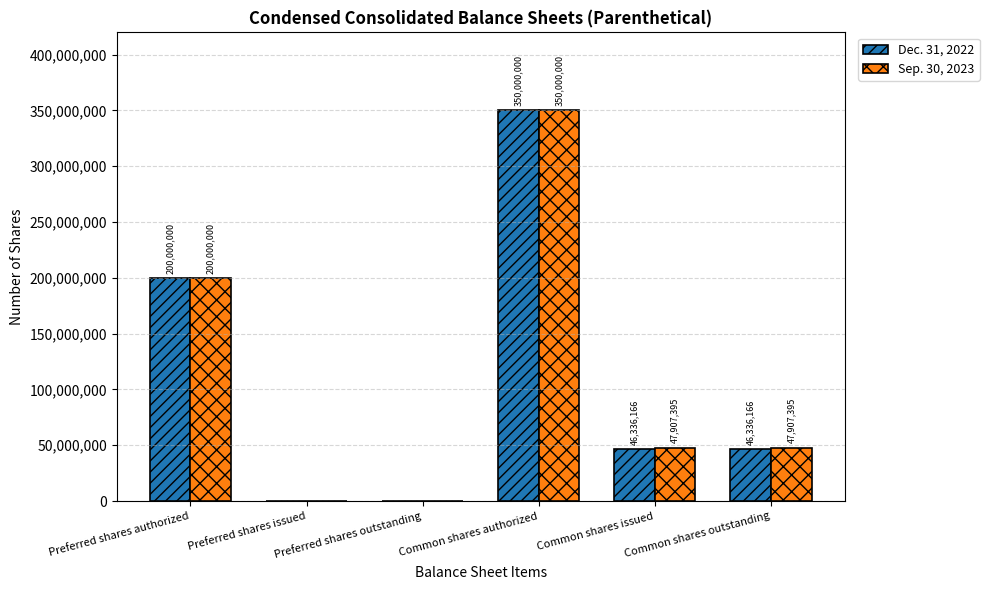

Which series has the largest total across all categories?

Sep. 30, 2023